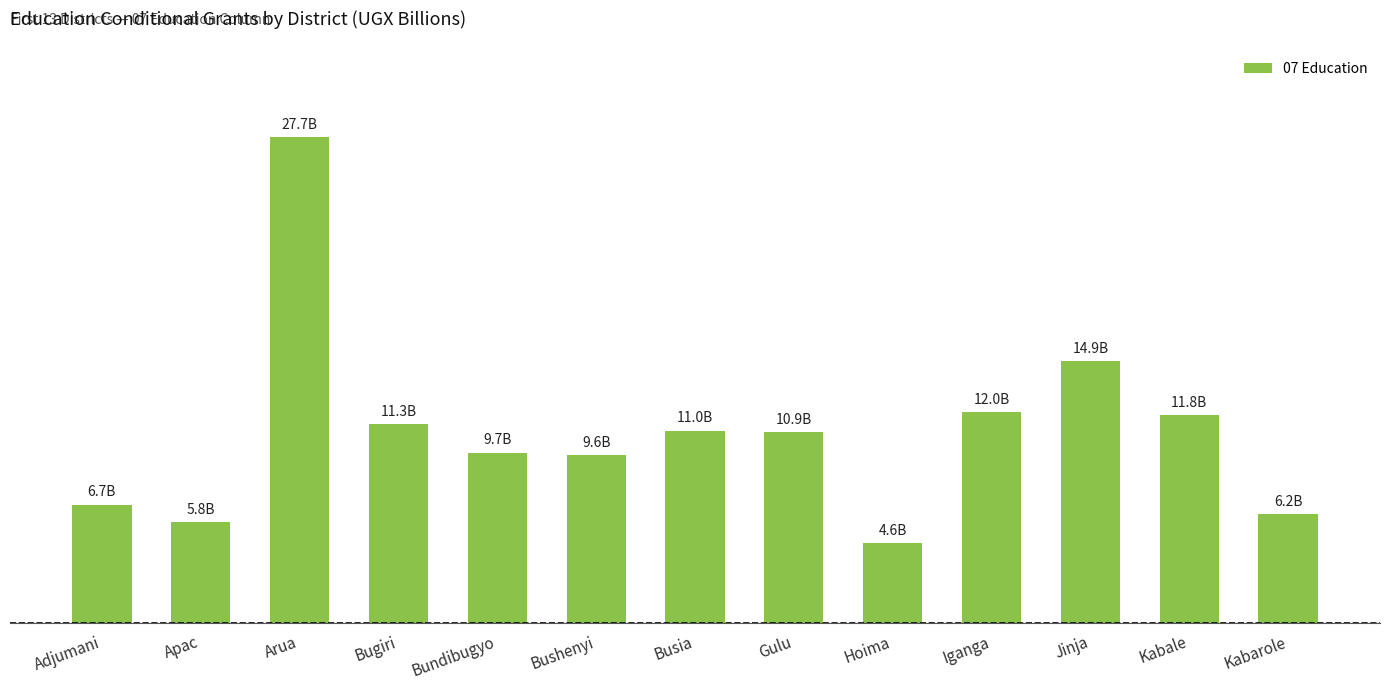

Are the bars horizontal?

No